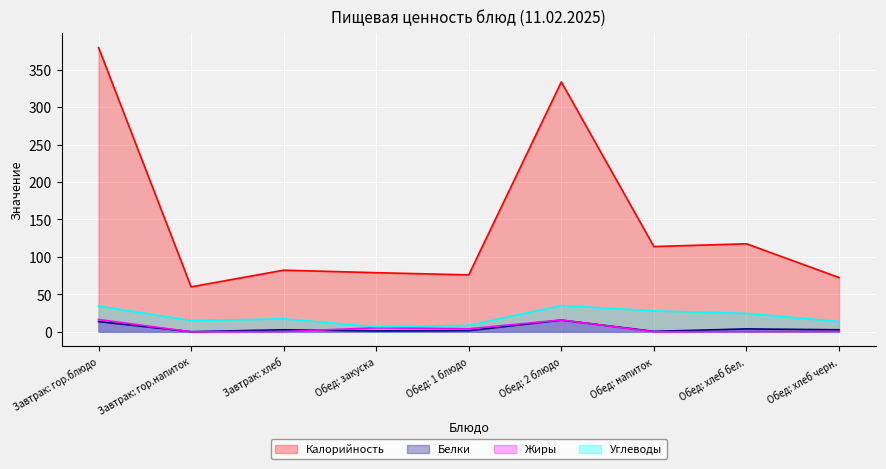

Which series ends up on top after the final intersection of Белки and Жиры?

Белки